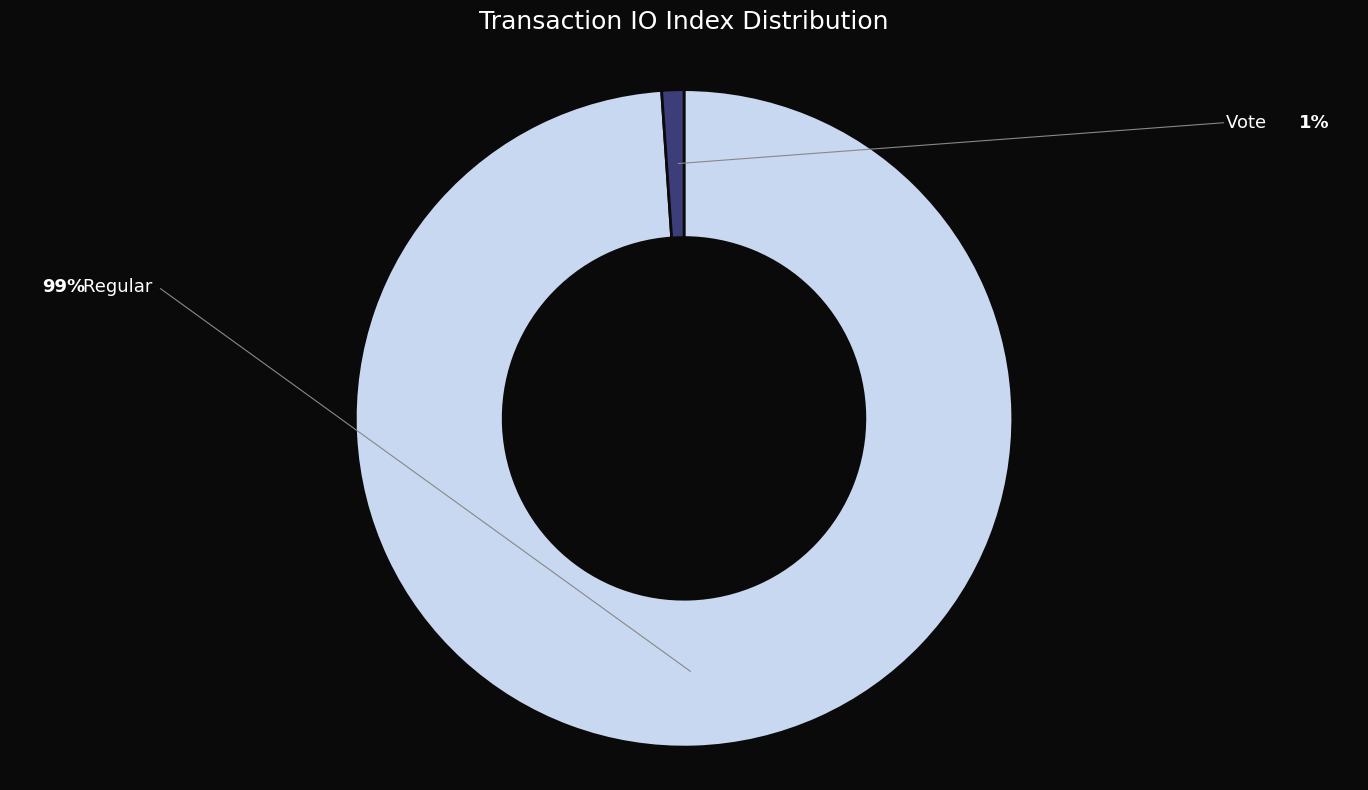

Is there any slice that represents more than half of the pie?

Yes